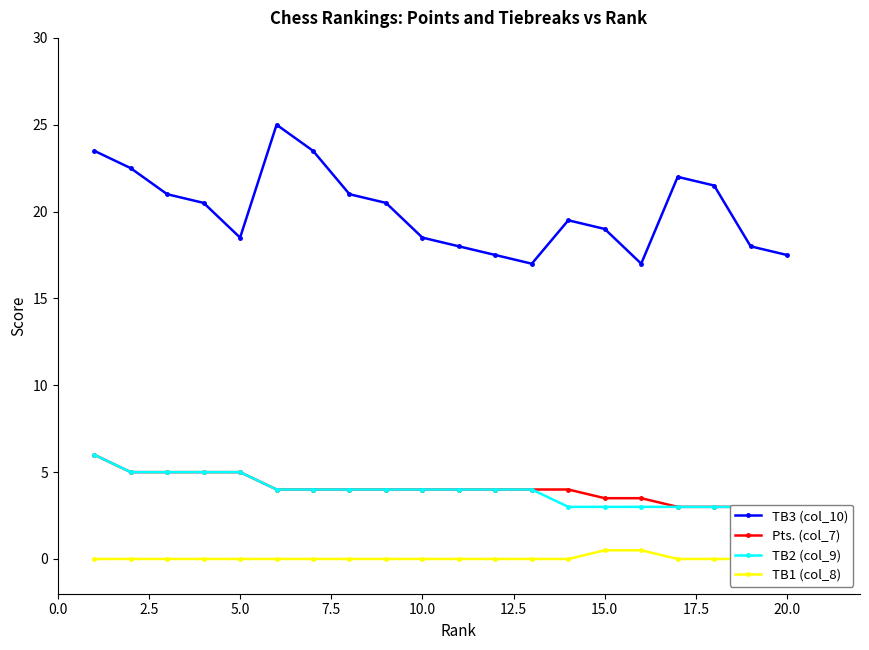

What position from the right is 14?

6